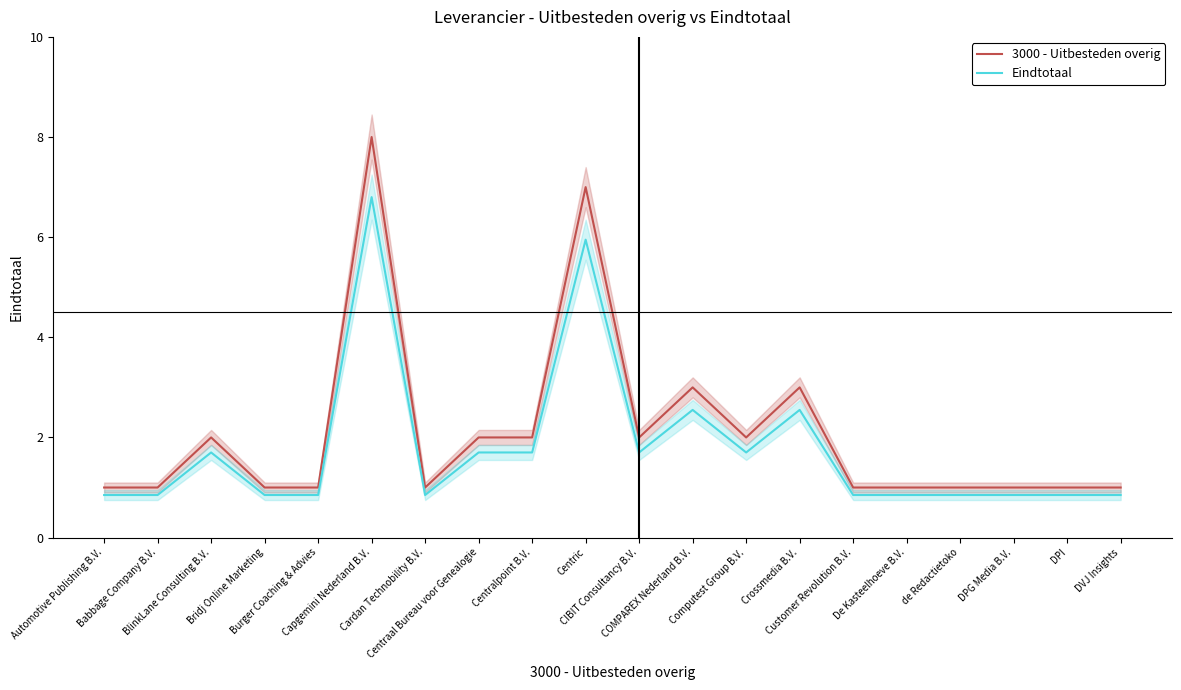

List the series in order of their peak value, lowest first.

Eindtotaal, 3000 - Uitbesteden overig